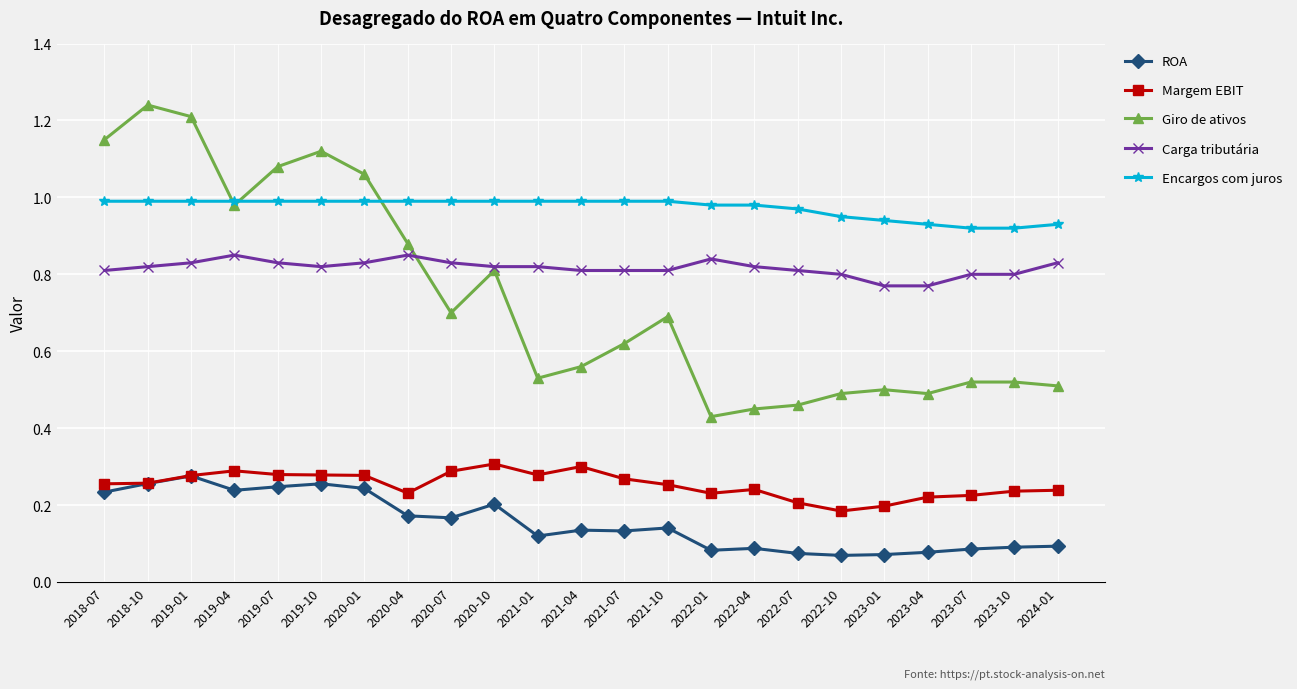

True or false: Encargos com juros has a value of 1.0 at 2019-01.

True